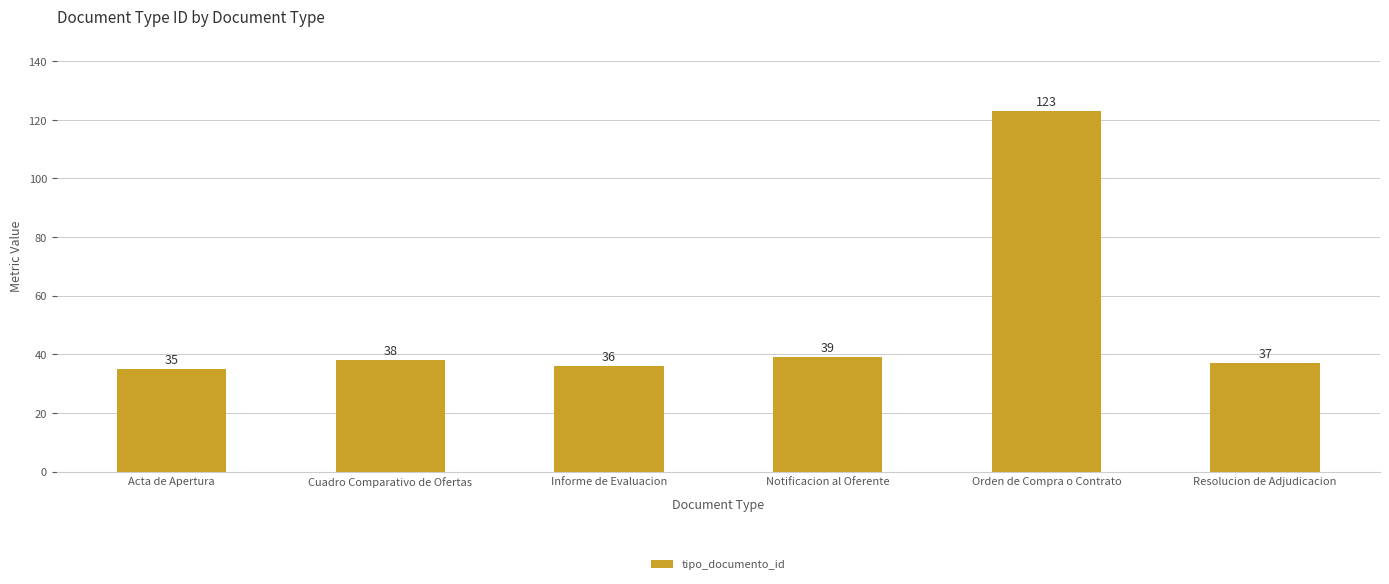

What value does the data have at Resolucion de Adjudicacion, to the nearest 10?

40